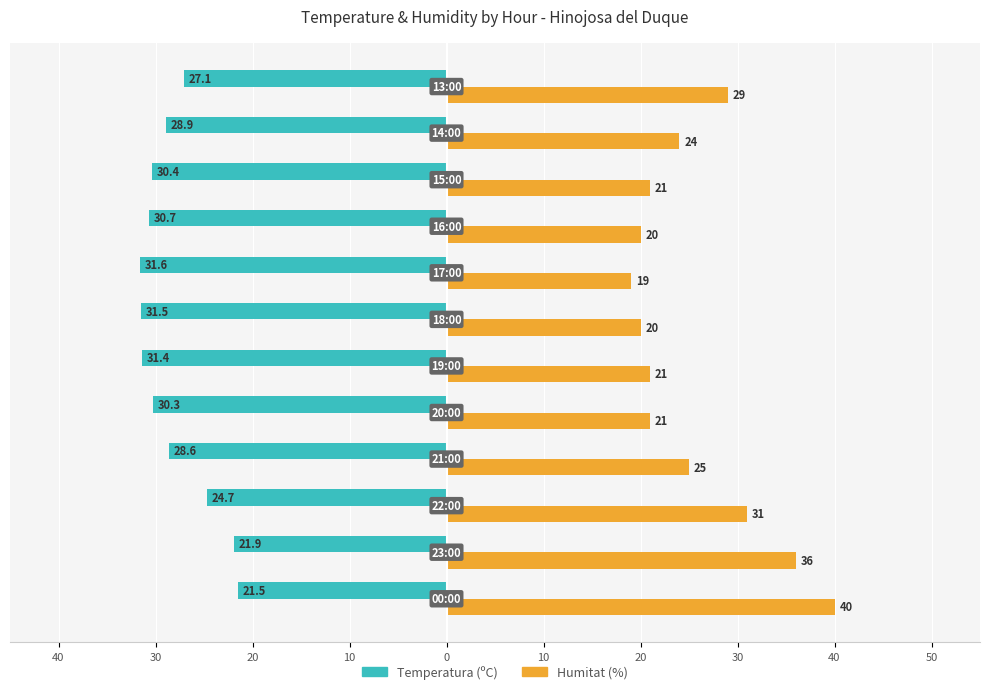

What are all the series names shown in the legend?

Temperatura (ºC), Humitat (%)